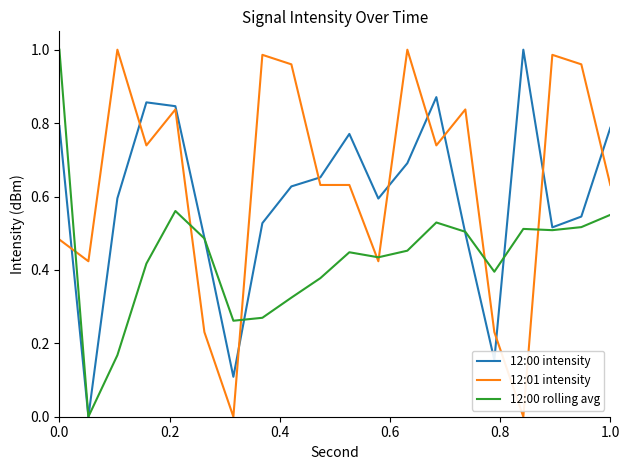

List the series in order of their overall mean, highest first.

12:01 intensity, 12:00 intensity, 12:00 rolling avg